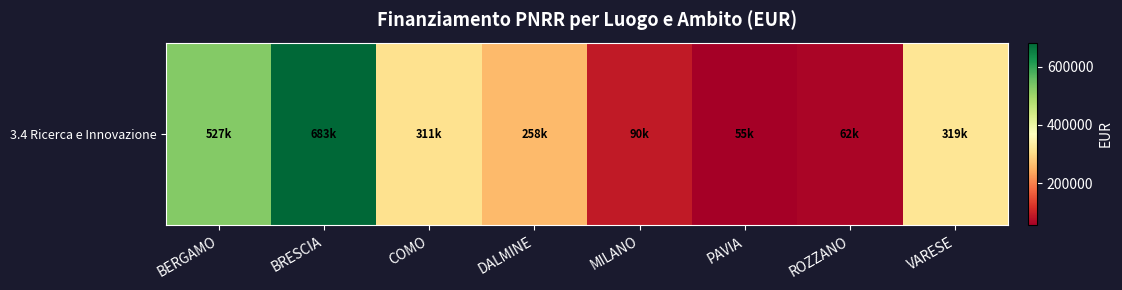

True or false: the data shows 918442.9 at BERGAMO.

False